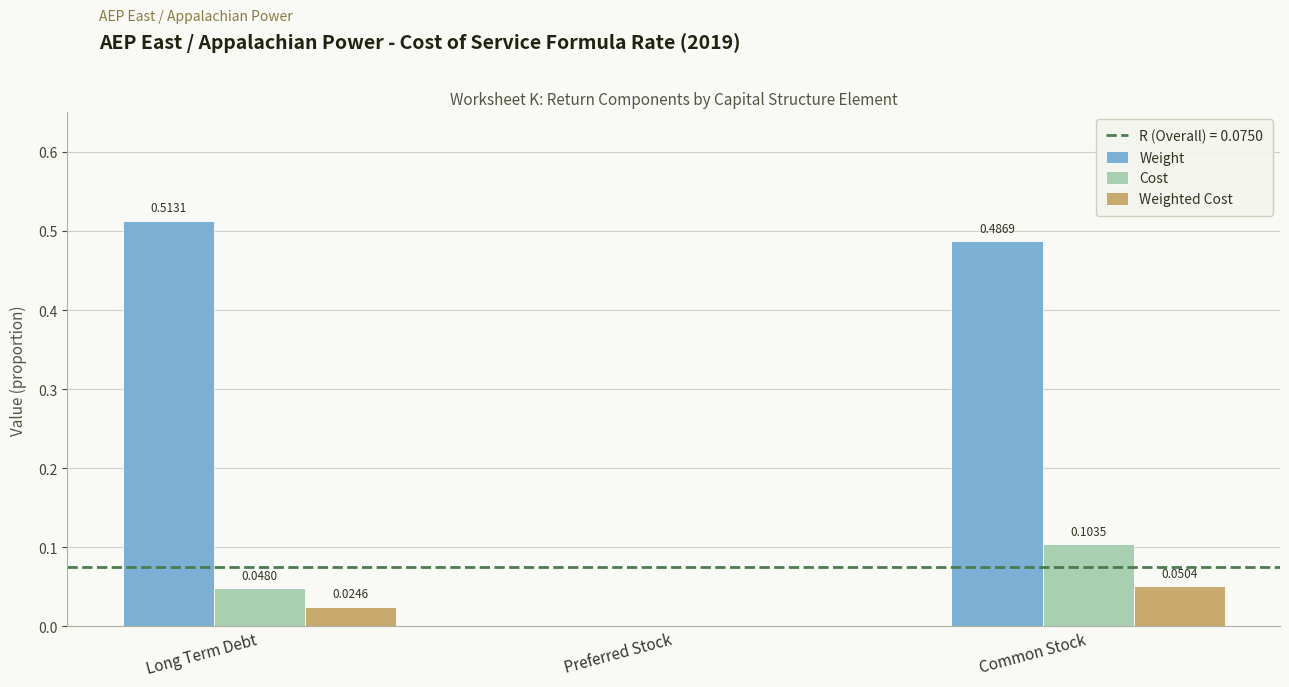

Where is Weight nearest to the value 0?

Preferred Stock